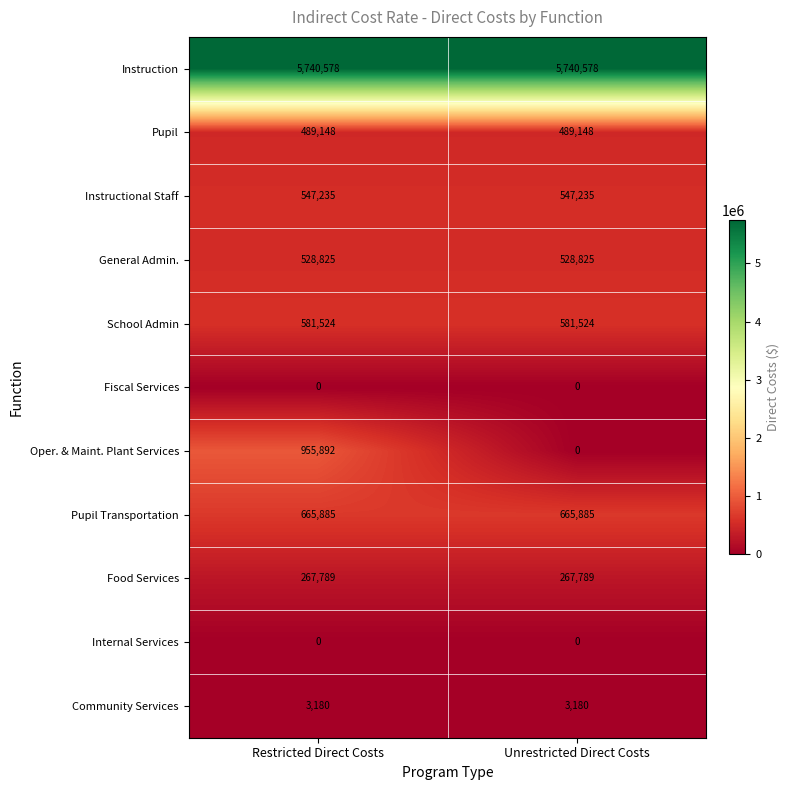

Reading left to right, transcribe all the data shown in this chart.

Instruction: Restricted Direct Costs=5740578	Unrestricted Direct Costs=5740578
Pupil: Restricted Direct Costs=489148	Unrestricted Direct Costs=489148
Instructional Staff: Restricted Direct Costs=547235	Unrestricted Direct Costs=547235
General Admin.: Restricted Direct Costs=528825	Unrestricted Direct Costs=528825
School Admin: Restricted Direct Costs=581524	Unrestricted Direct Costs=581524
Fiscal Services: Restricted Direct Costs=0	Unrestricted Direct Costs=0
Oper. & Maint. Plant Services: Restricted Direct Costs=955892	Unrestricted Direct Costs=0
Pupil Transportation: Restricted Direct Costs=665885	Unrestricted Direct Costs=665885
Food Services: Restricted Direct Costs=267789	Unrestricted Direct Costs=267789
Internal Services: Restricted Direct Costs=0	Unrestricted Direct Costs=0
Community Services: Restricted Direct Costs=3180	Unrestricted Direct Costs=3180